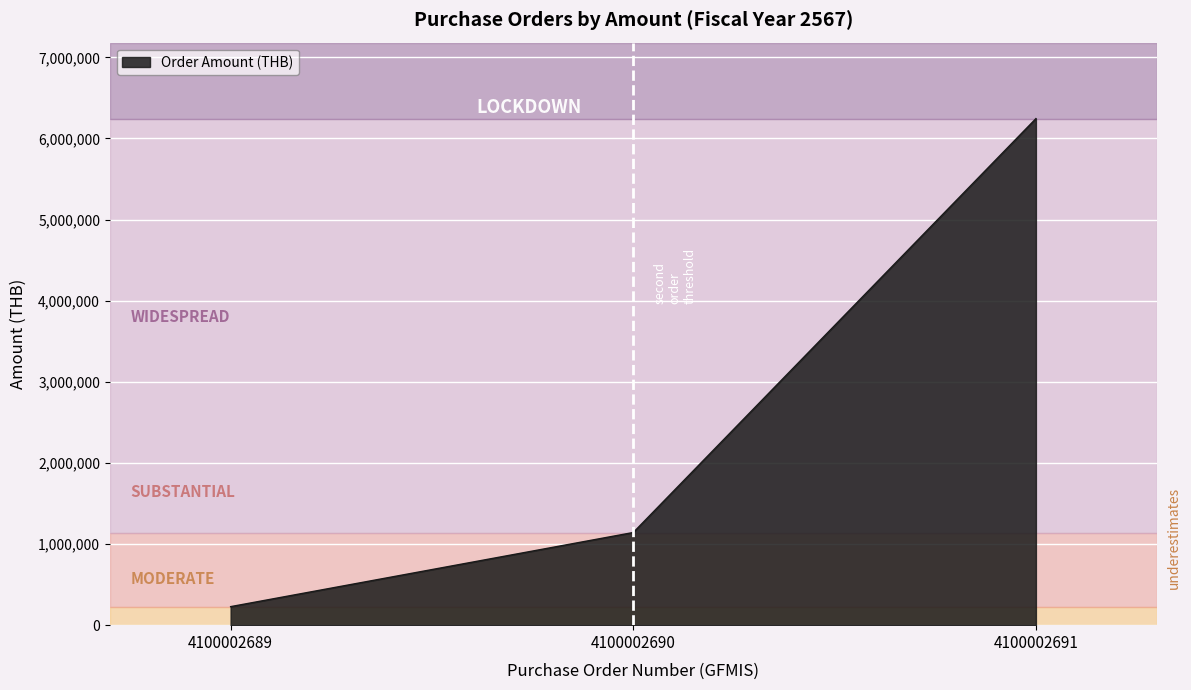

What is the smallest value displayed?

228480.0